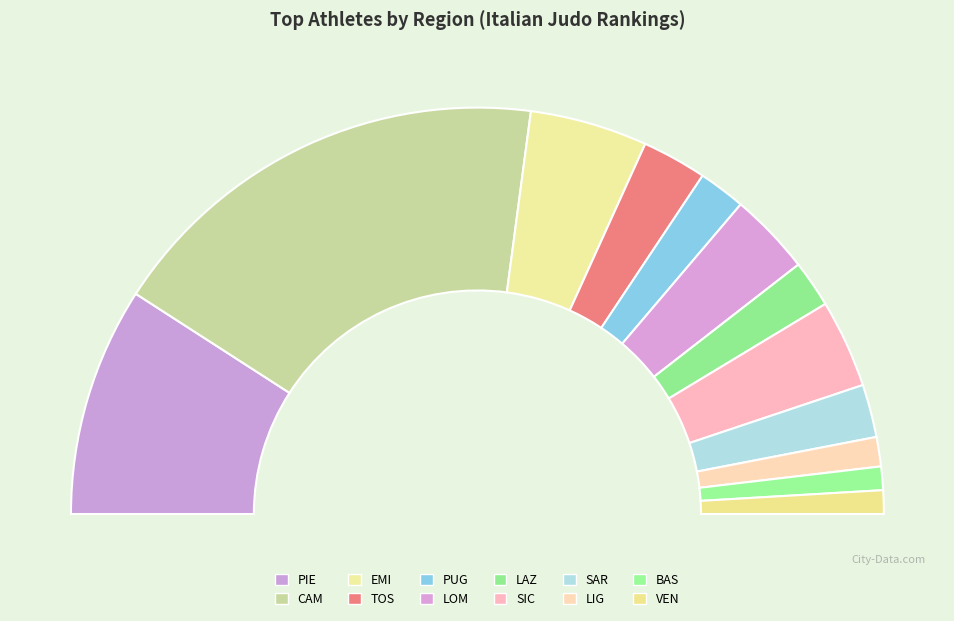

The SAR slice represents 13% of the pie. True or false?

False